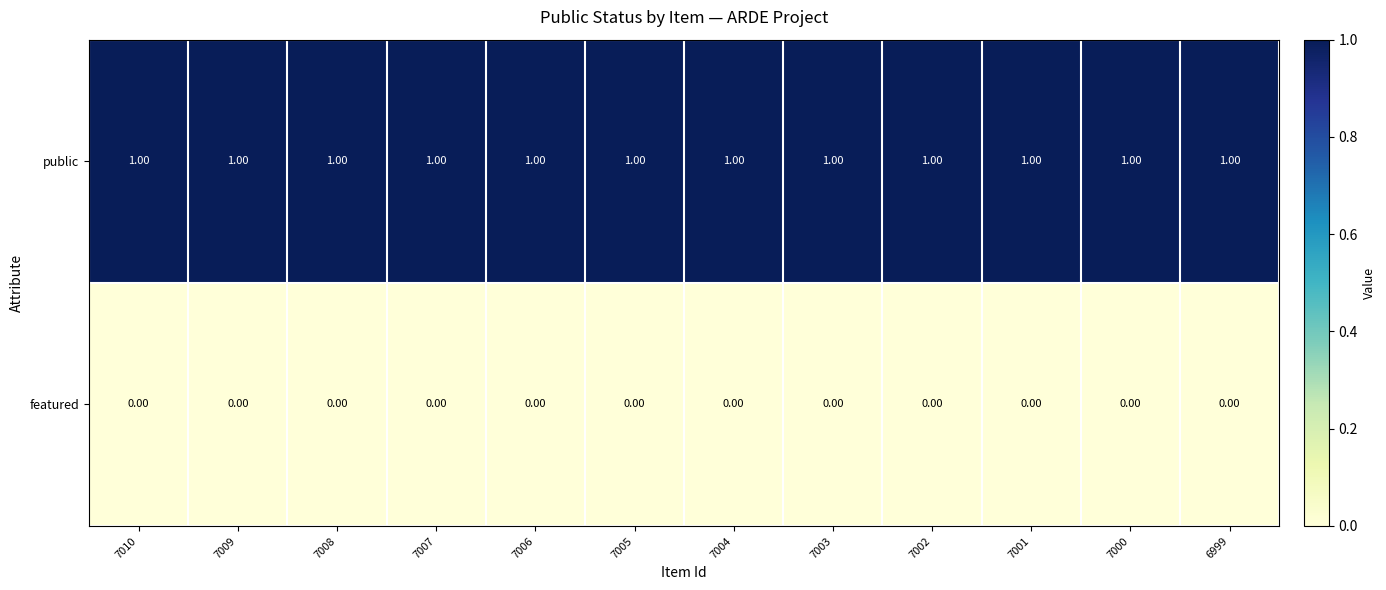

What is the spread (max minus min) of values at 7001?

1